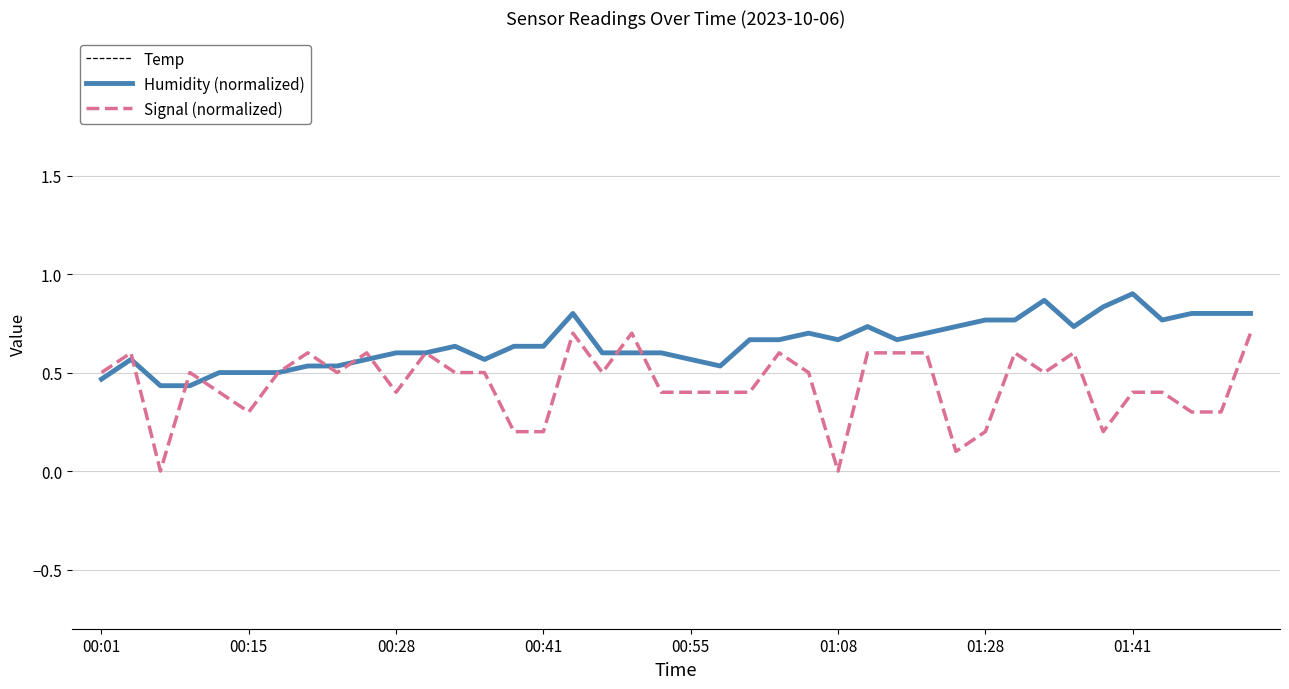

At how many categories does at least one series exceed 15?

40